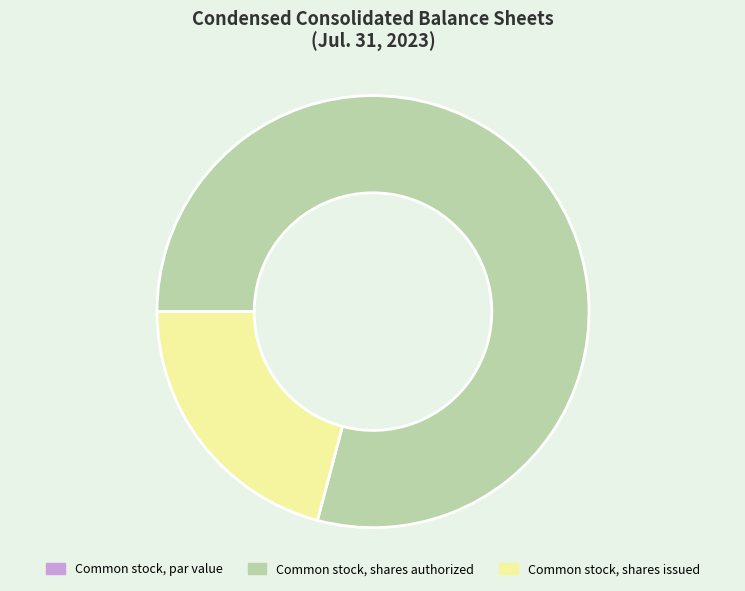

Which slice is the largest?

Common stock, shares authorized